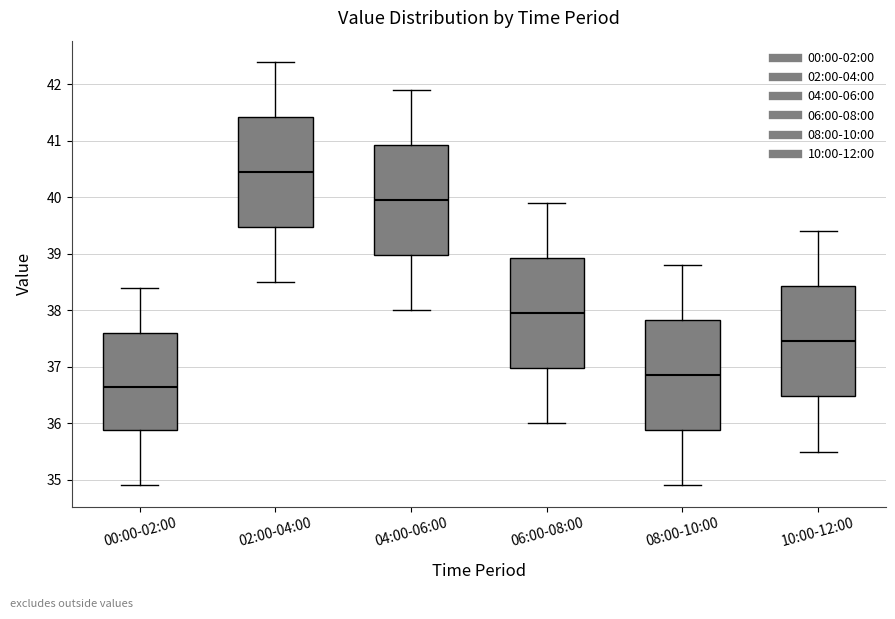

Which box has the lowest median line?

00:00-02:00